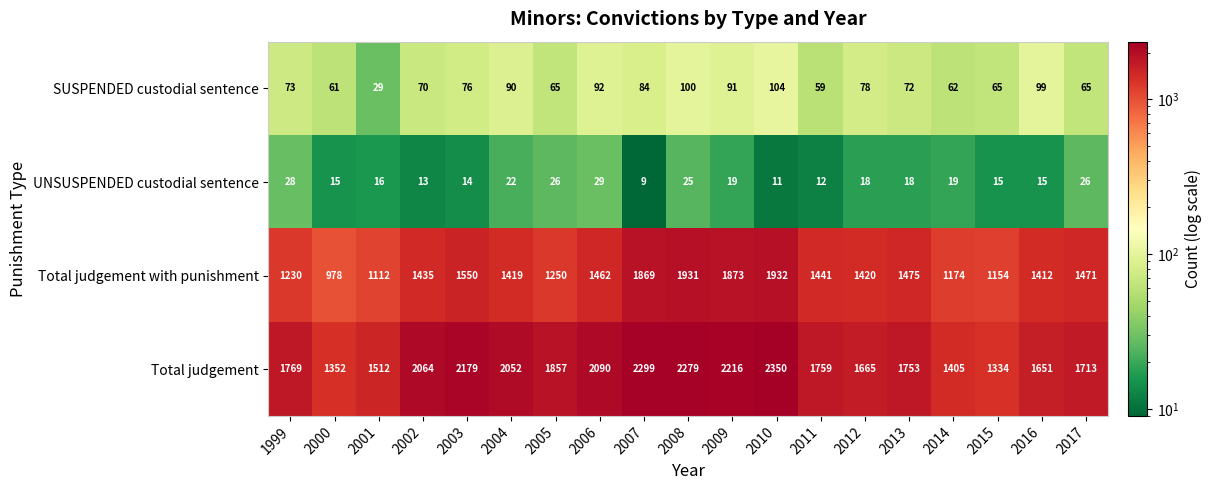

True or false: UNSUSPENDED custodial sentence has a value of 24 at 2015.

False